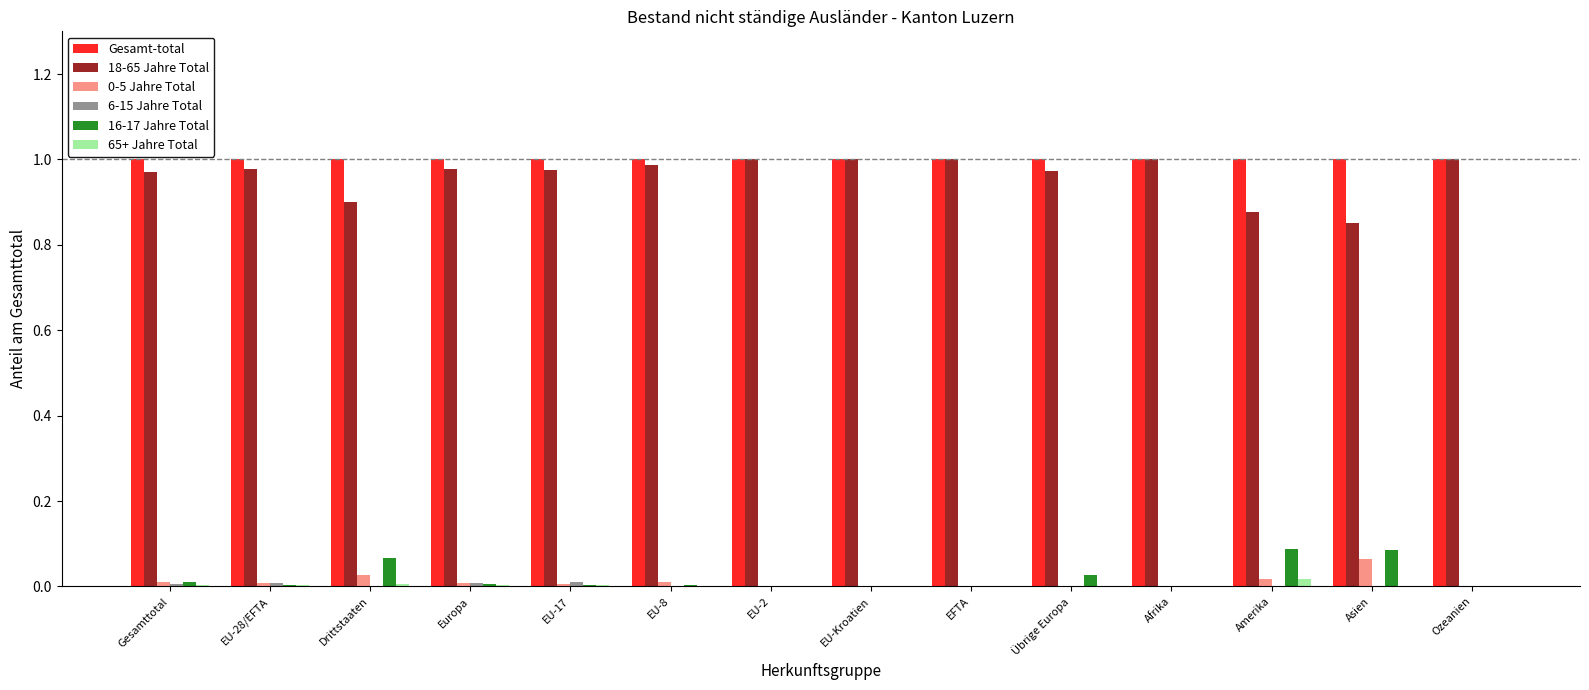

True or false: 65+ Jahre Total has a value of 0.0 at Amerika.

True